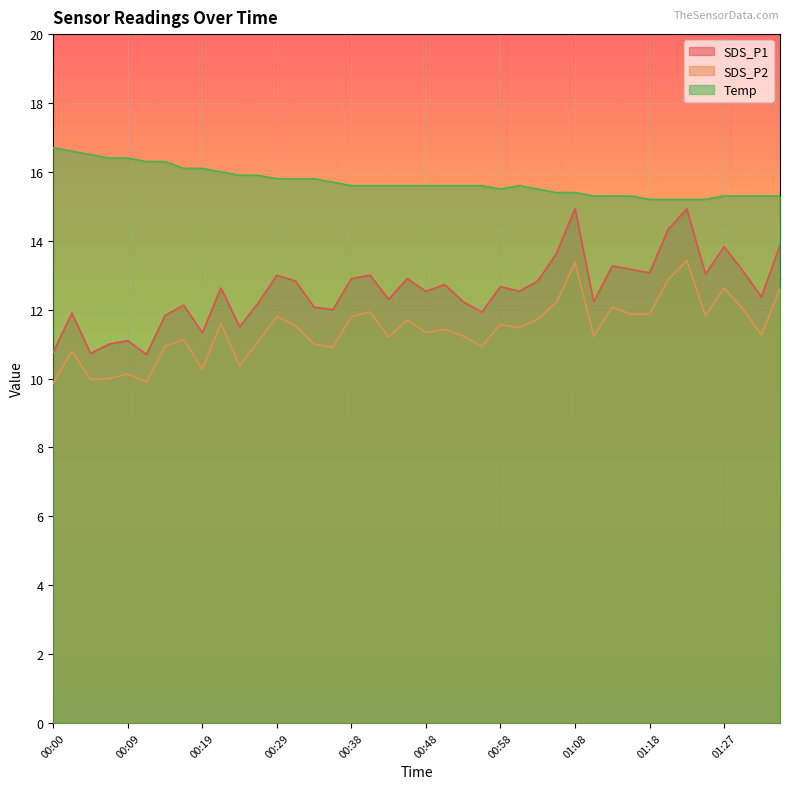

Where is the first local minimum for SDS_P2?

00:04